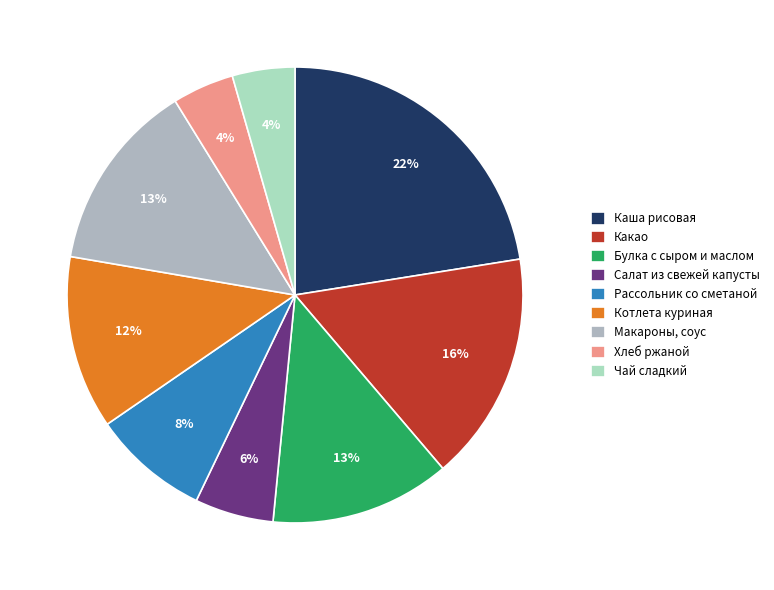

Is the sum of Рассольник со сметаной and Чай сладкий greater than half?

No